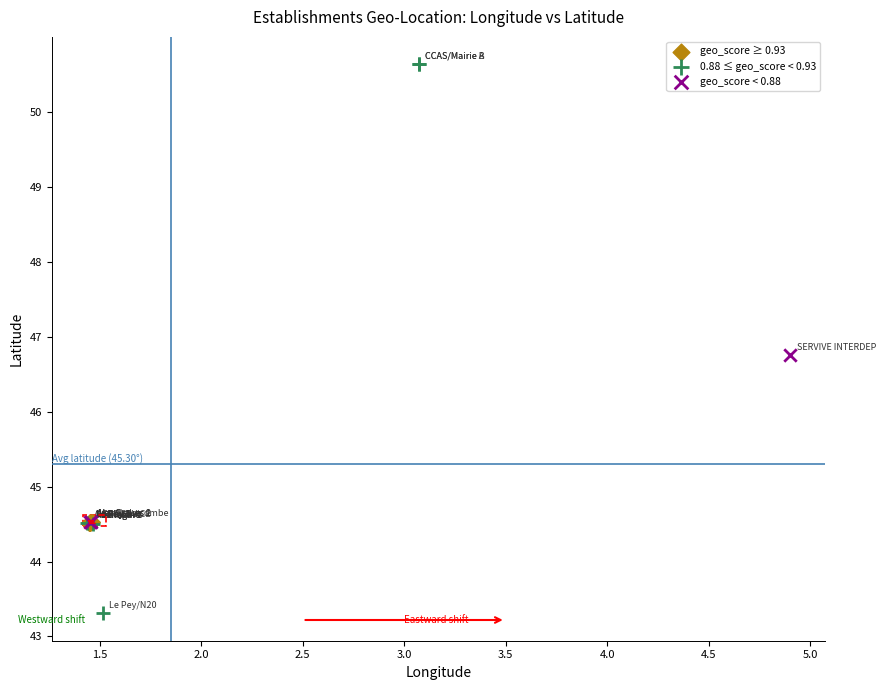

Which series reaches the maximum Y coordinate?

0.88 ≤ geo_score < 0.93